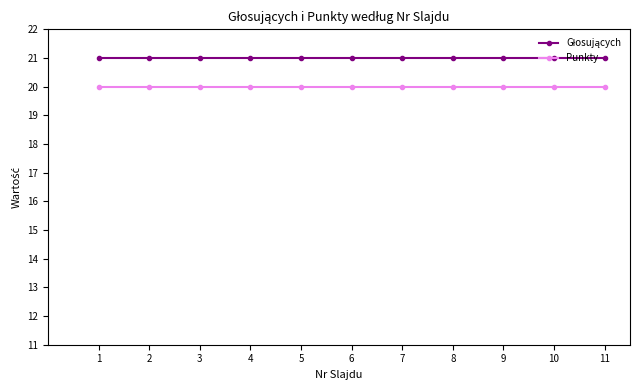

What is the total value across all series at 6?

41